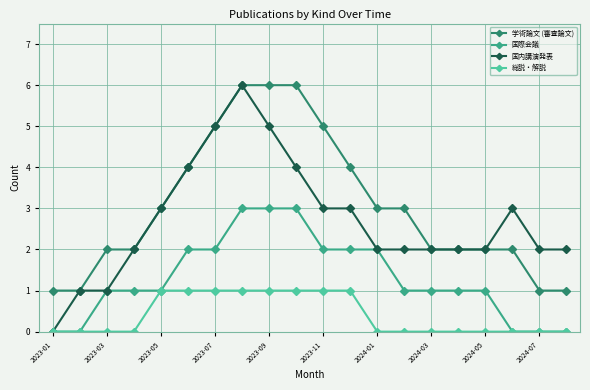

Reading left to right, what are all the values shown in this chart?

学術論文 (審査論文): 1	1	2	2	3	4	5	6	6	6	5	4	3	3	2	2	2	2	1	1
国際会議: 0	0	1	1	1	2	2	3	3	3	2	2	2	1	1	1	1	0	0	0
国内講演発表: 0	1	1	2	3	4	5	6	5	4	3	3	2	2	2	2	2	3	2	2
総説・解説: 0	0	0	0	1	1	1	1	1	1	1	1	0	0	0	0	0	0	0	0